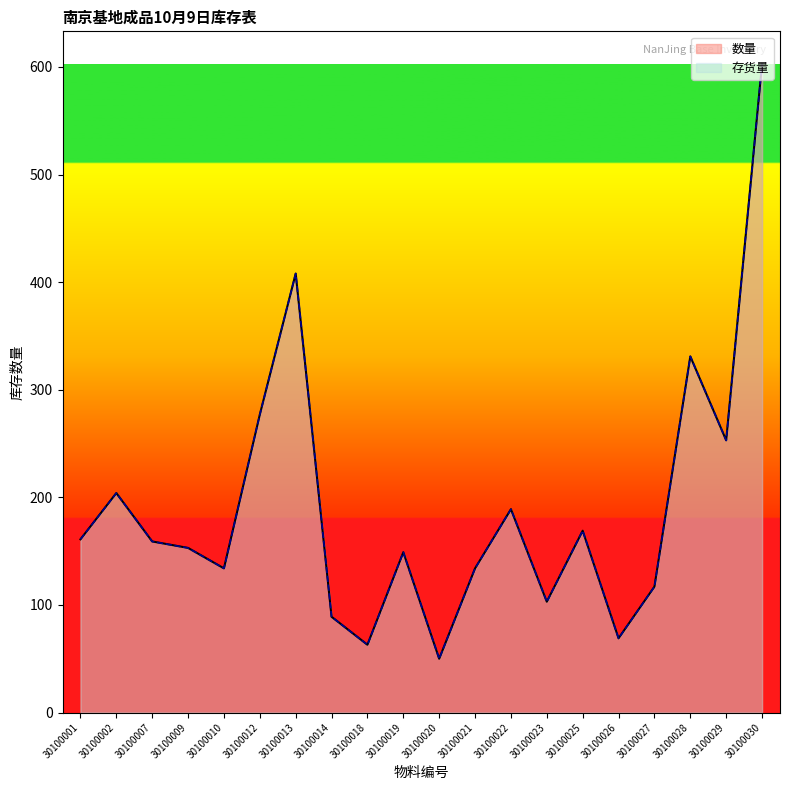

Reading left to right, list all the values displayed in this chart.

数量: 161	204	159	153	134	277	408	89	63	149	50	134	189	103	169	69	117	331	253	603
存货量: 161	204	159	153	134	277	408	89	63	149	50	134	189	103	169	69	117	331	253	603